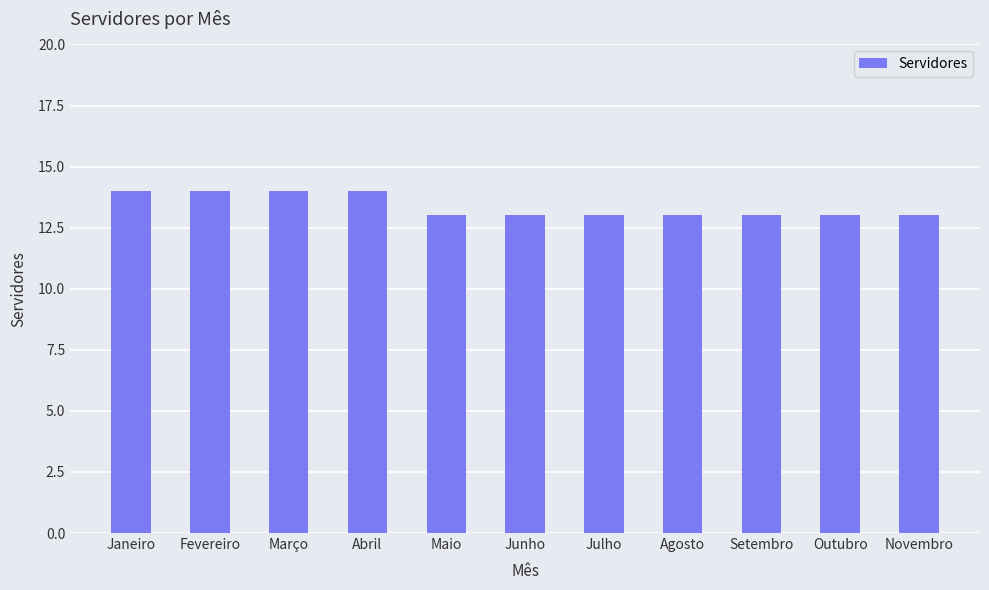

What value does the data have at Janeiro?

14